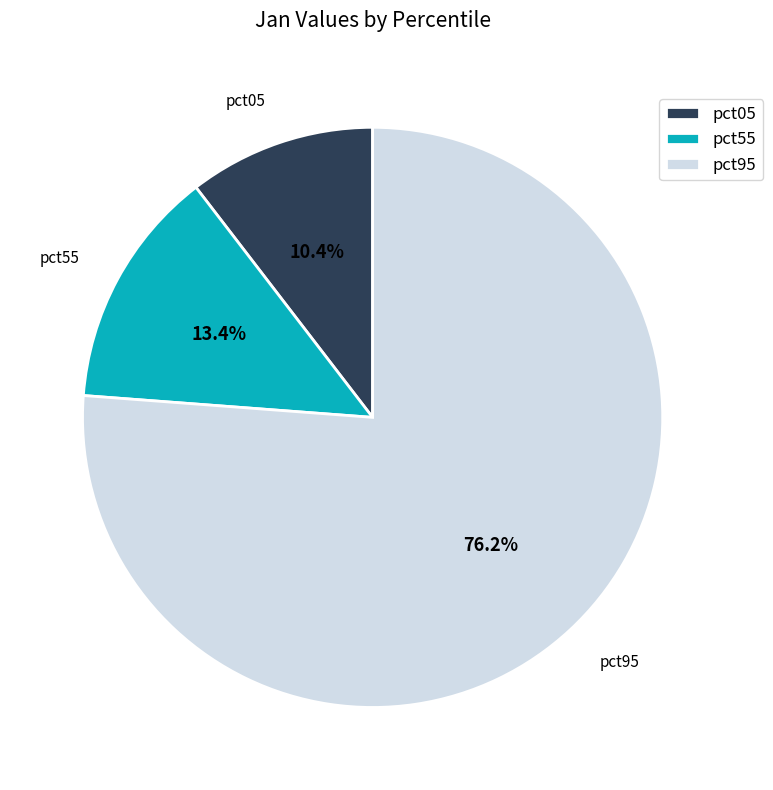

Rank the categories by value from highest to lowest.

pct95, pct55, pct05